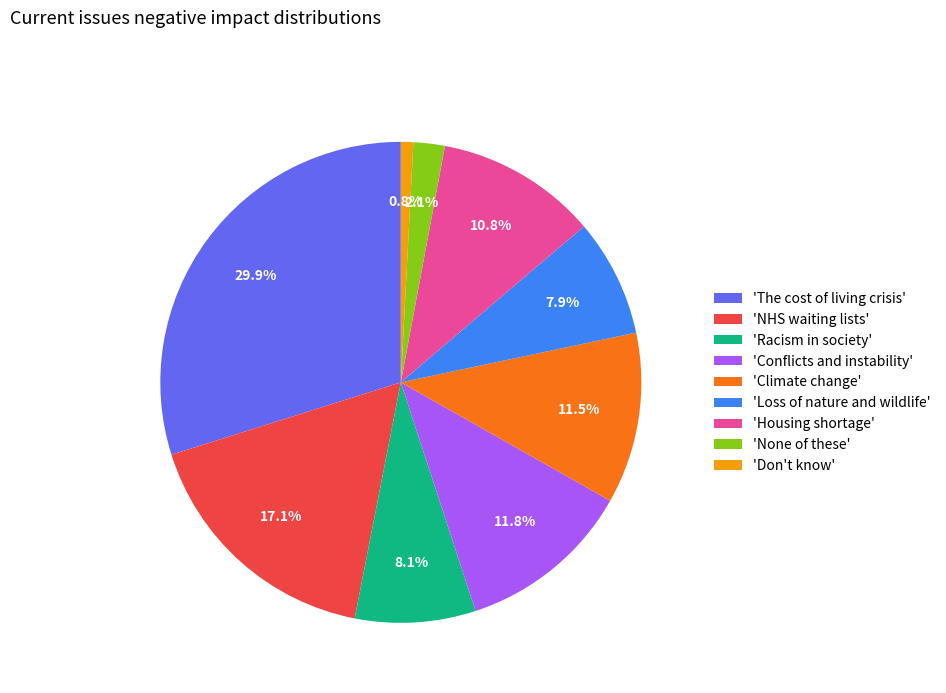

How many slices are in this pie chart?

9